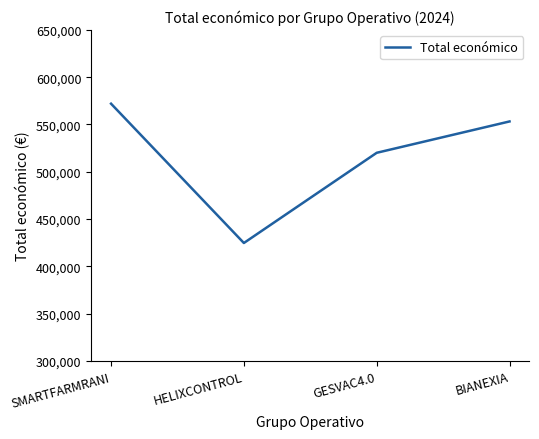

True or false: the data has more than 1 interior local peaks.

False